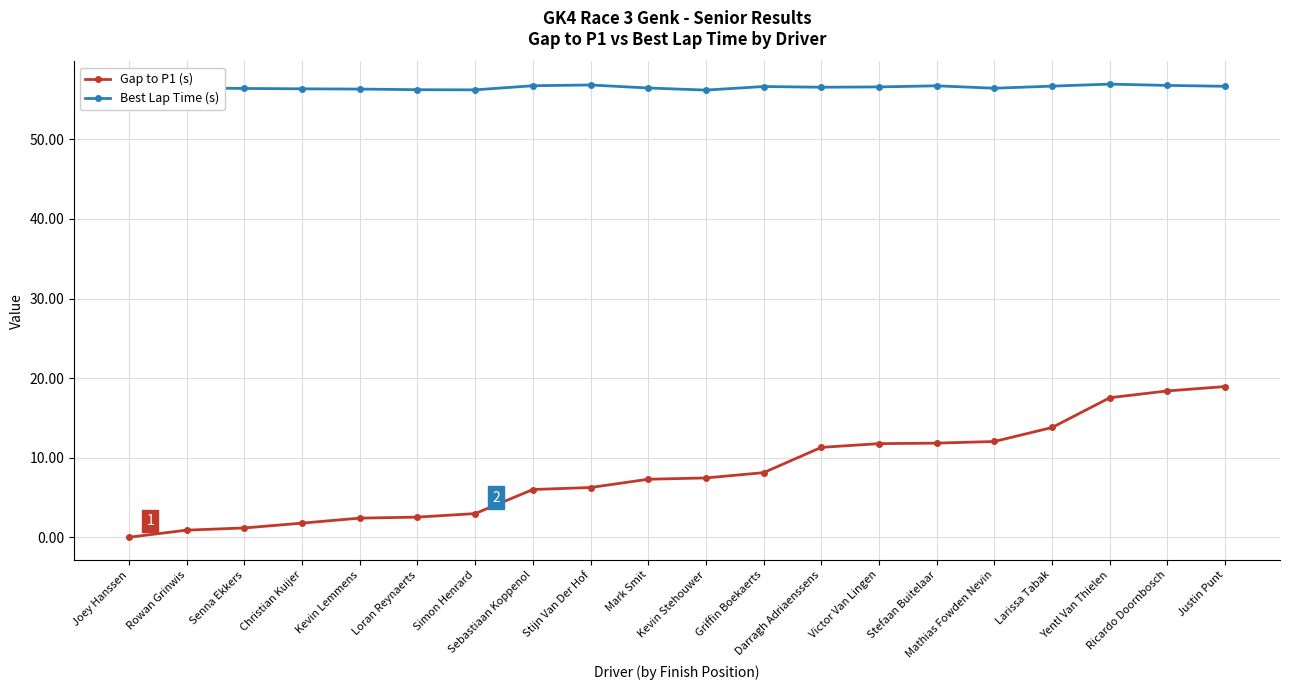

Which series has the largest total across all categories?

Best Lap Time (s)